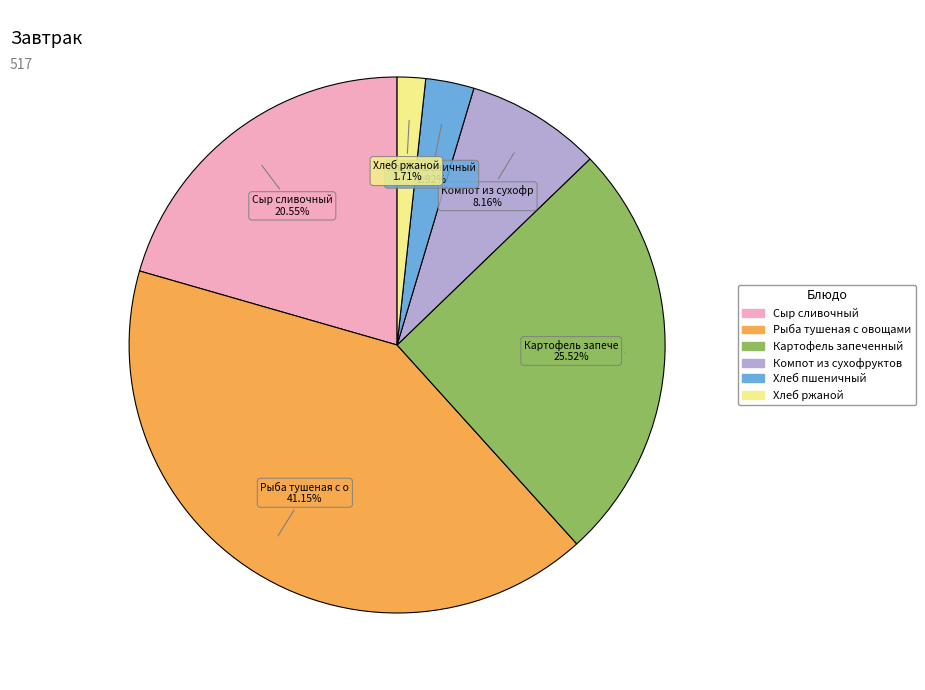

To the nearest percent, what is the difference between the Хлеб пшеничный and Компот из сухофруктов slice percentages?

5%